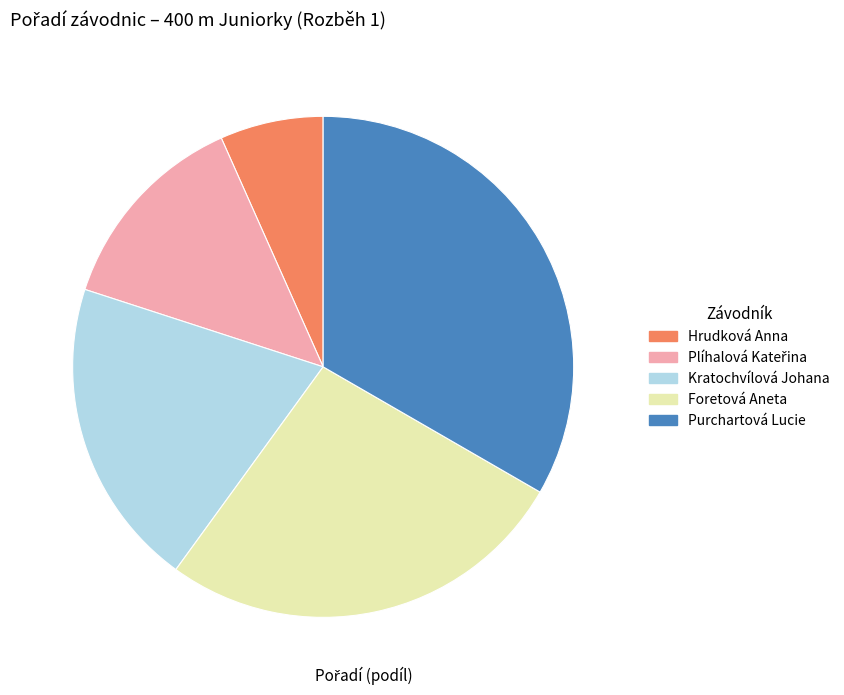

Between Foretová Aneta and Purchartová Lucie, which is larger?

Purchartová Lucie